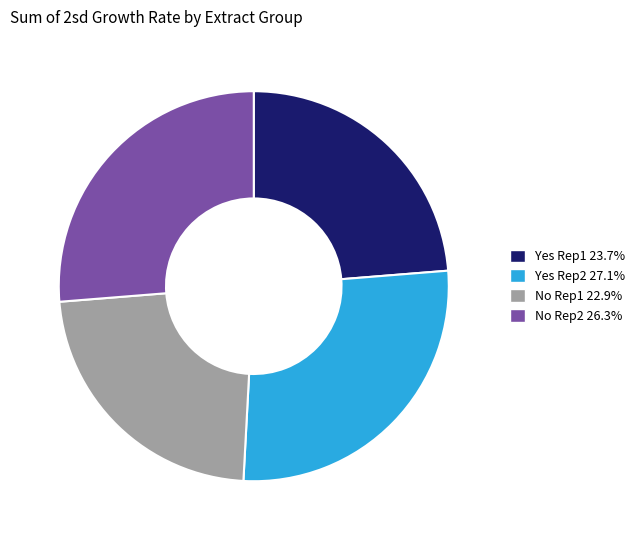

Is there a majority slice in this chart?

No